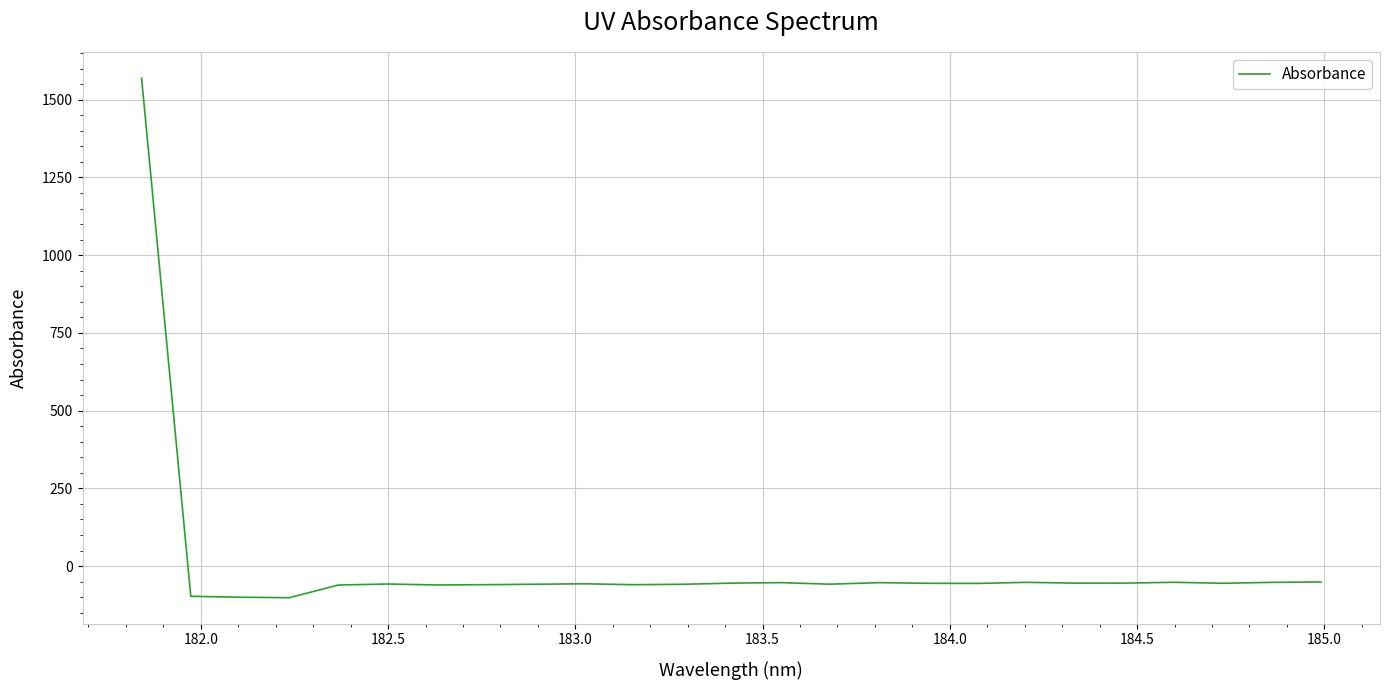

What is the maximum value shown in the chart?

1569.2